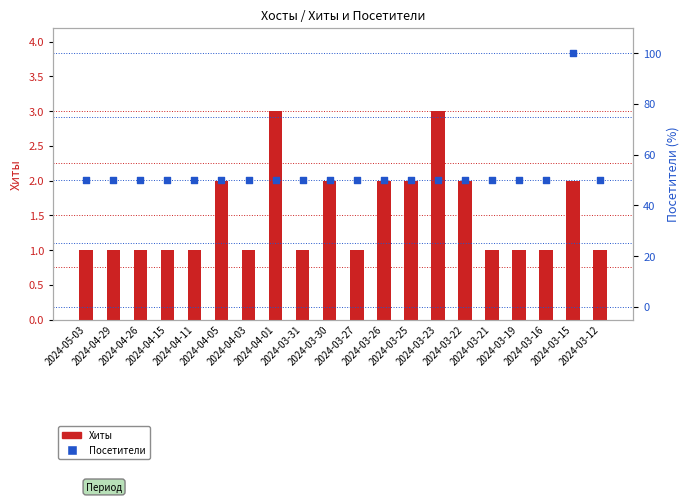

Which series has the largest total across all categories?

Посетители